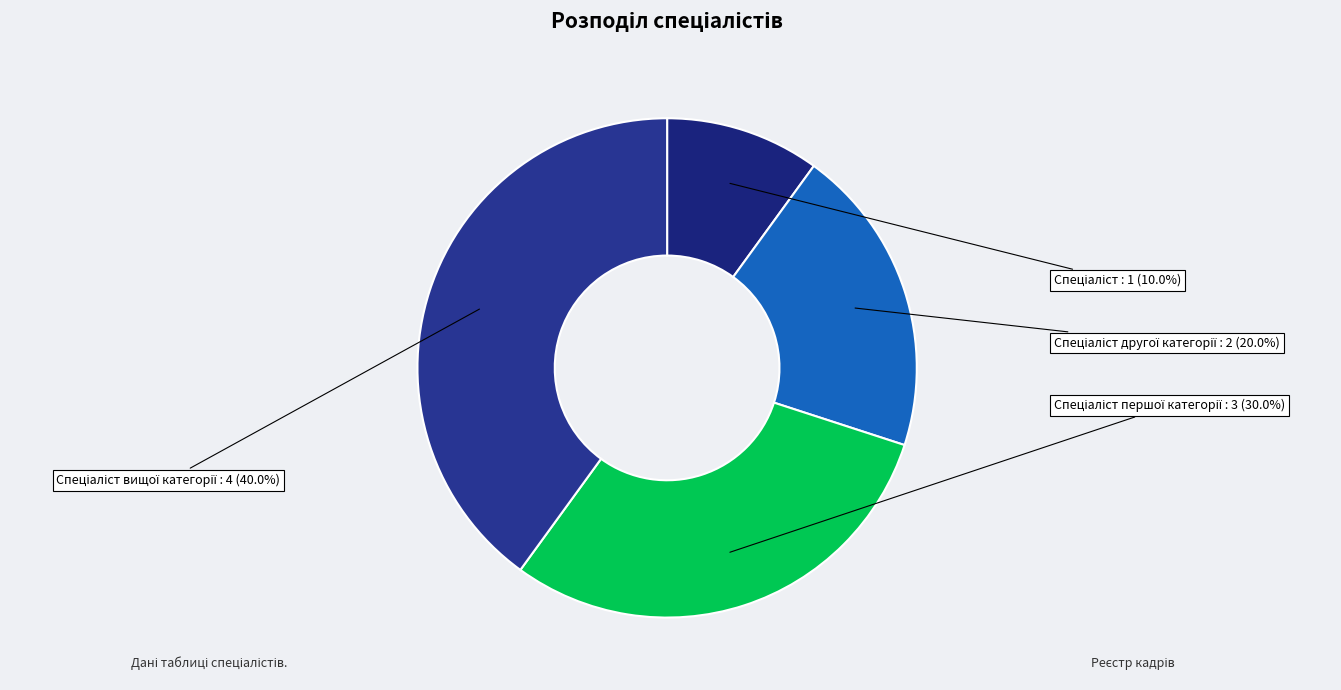

Does any single category account for the majority?

No